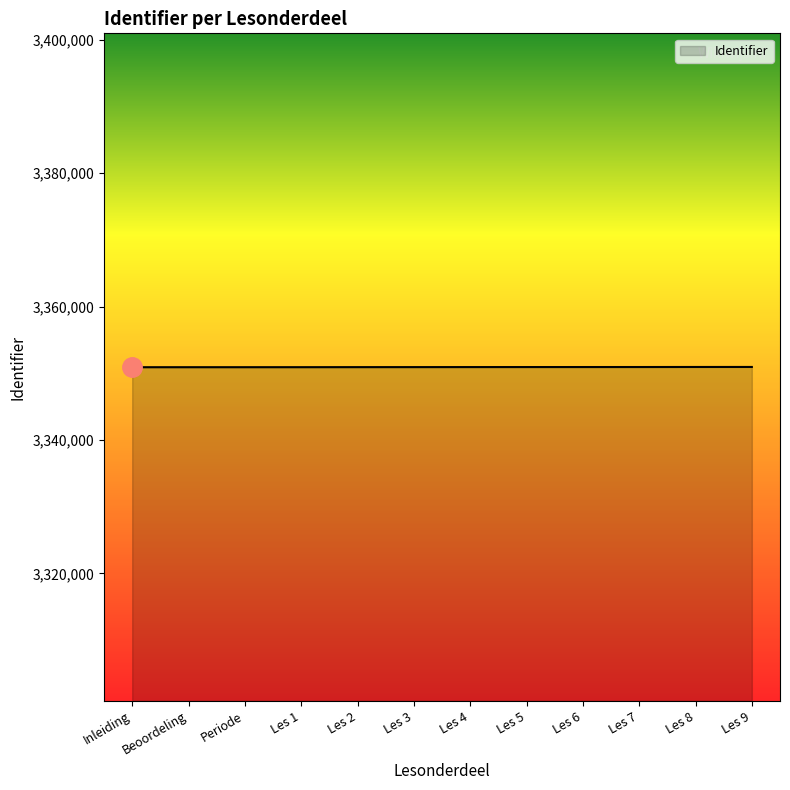

True or false: the data shows 3350908 at Beoordeling.

True